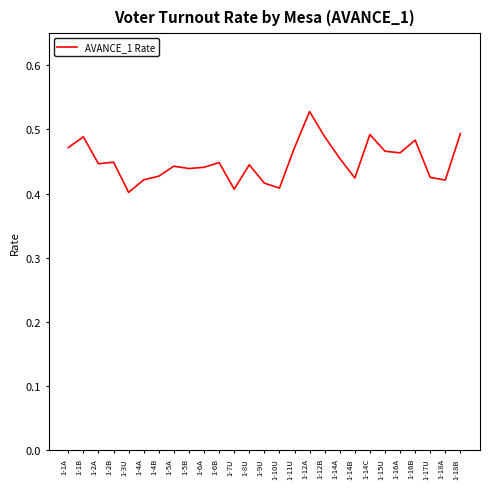

Does the chart have visible grid lines?

No